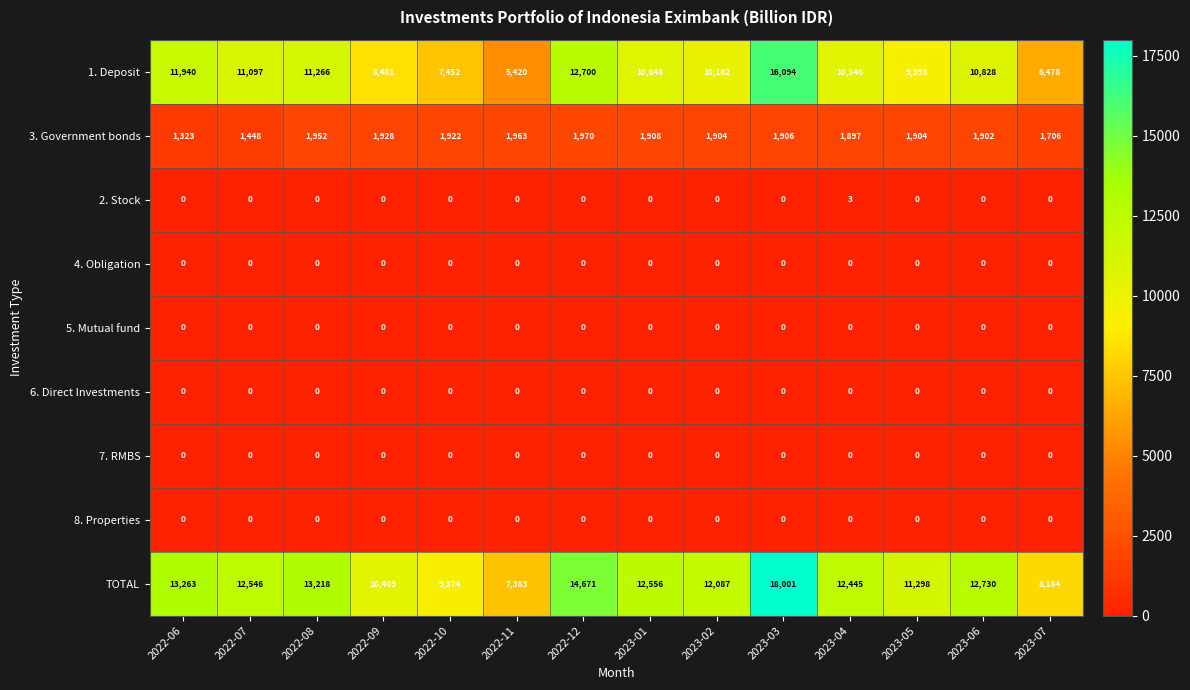

Which series has the largest total across all categories?

TOTAL